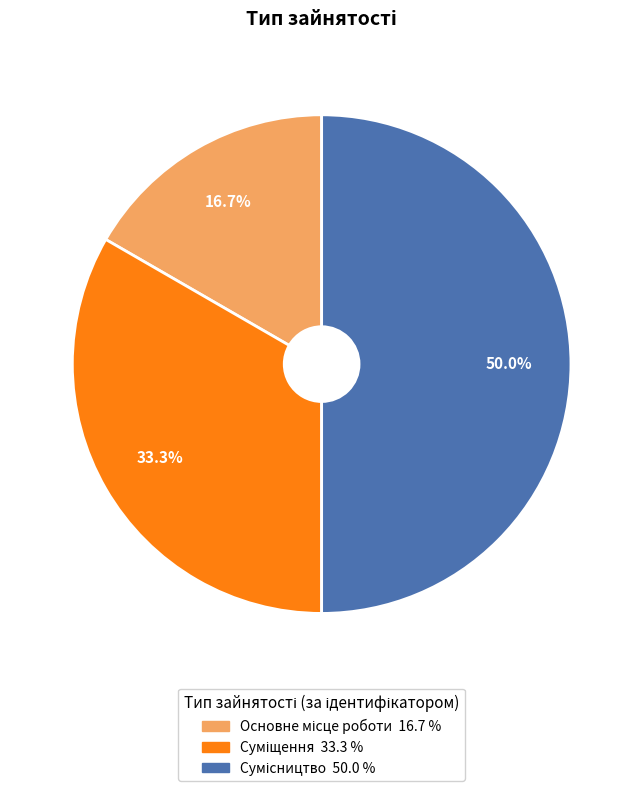

What is the change in value from Основне місце роботи to Сумісництво?

+2